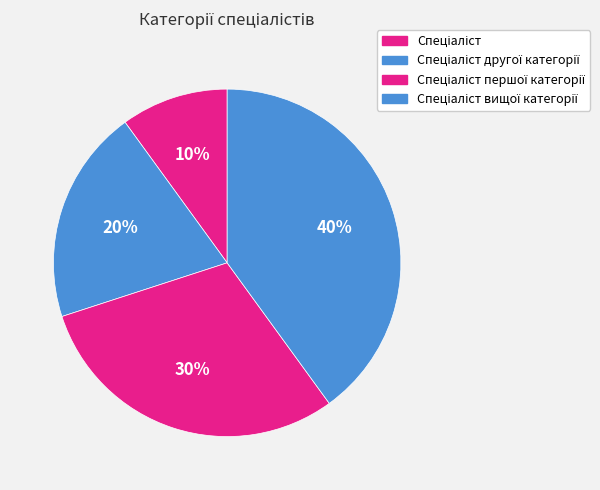

How many slices are in this pie chart?

4